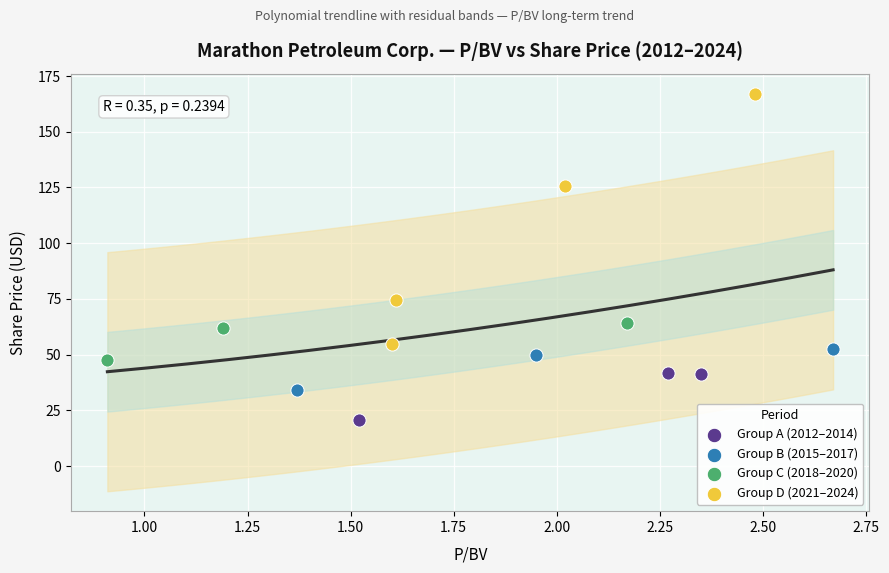

Which series has the largest Y range (max minus min)?

Group D (2021–2024)